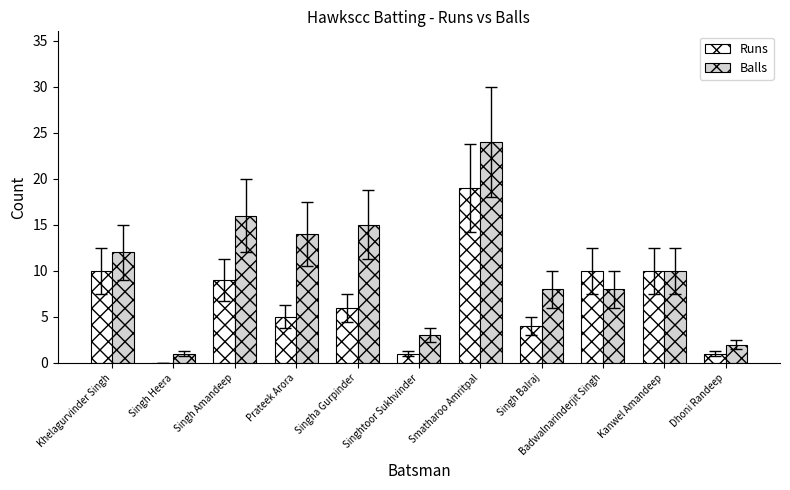

Are the bars horizontal?

No